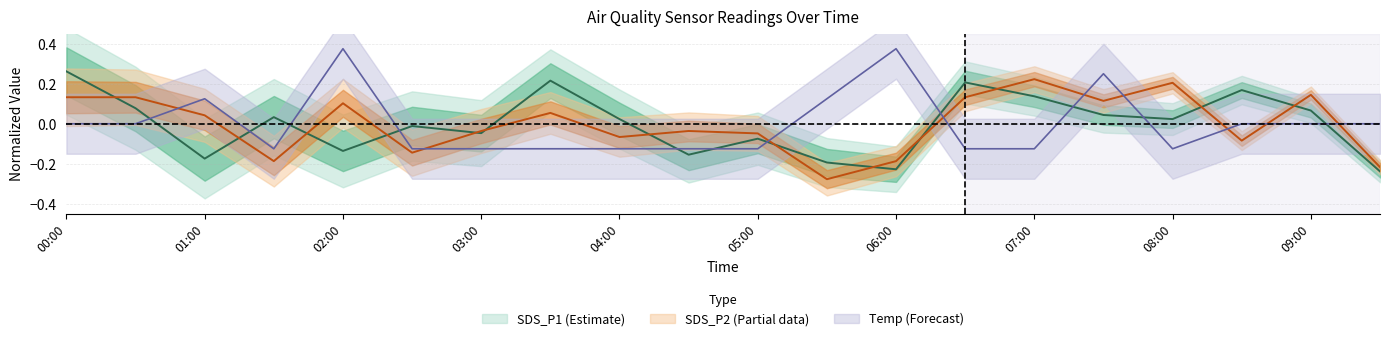

Which series ends up on top after the final intersection of Temp and SDS_P1?

Temp